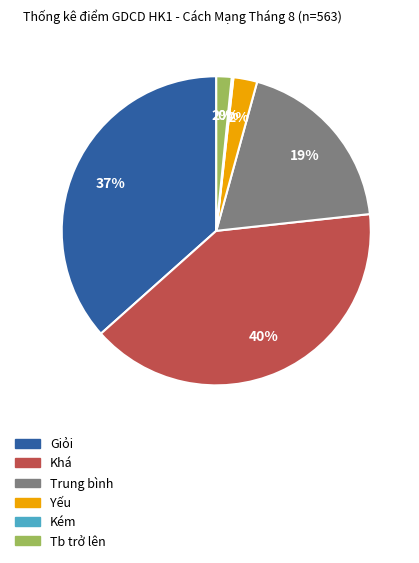

Is there any slice that represents more than half of the pie?

No